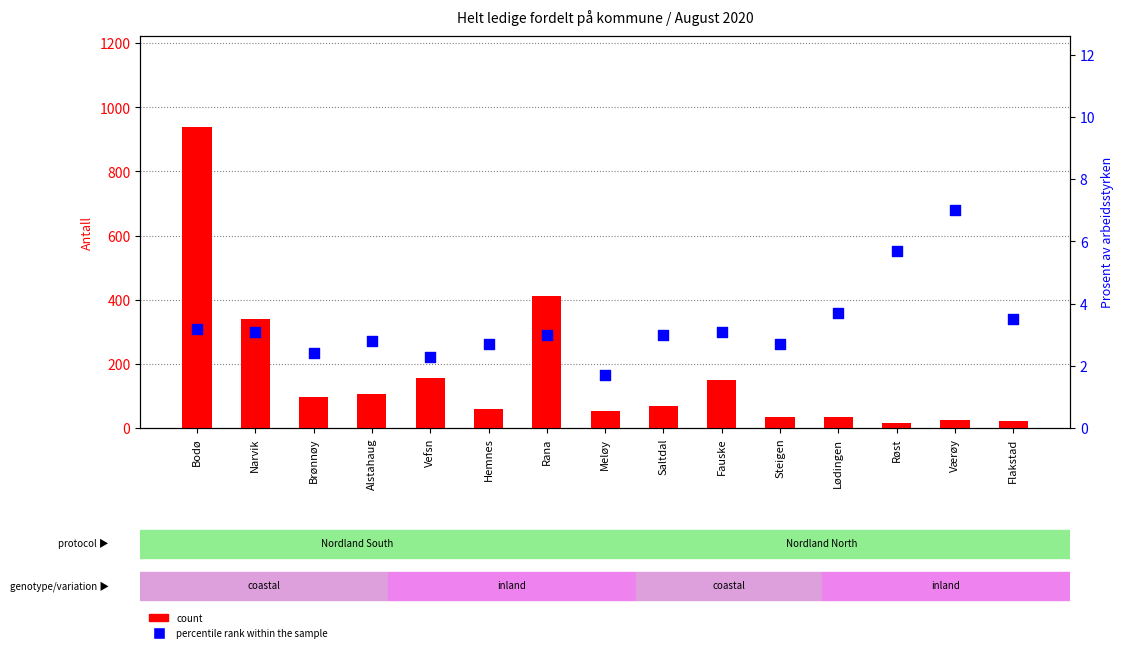

At how many categories does at least one series exceed 253?

3